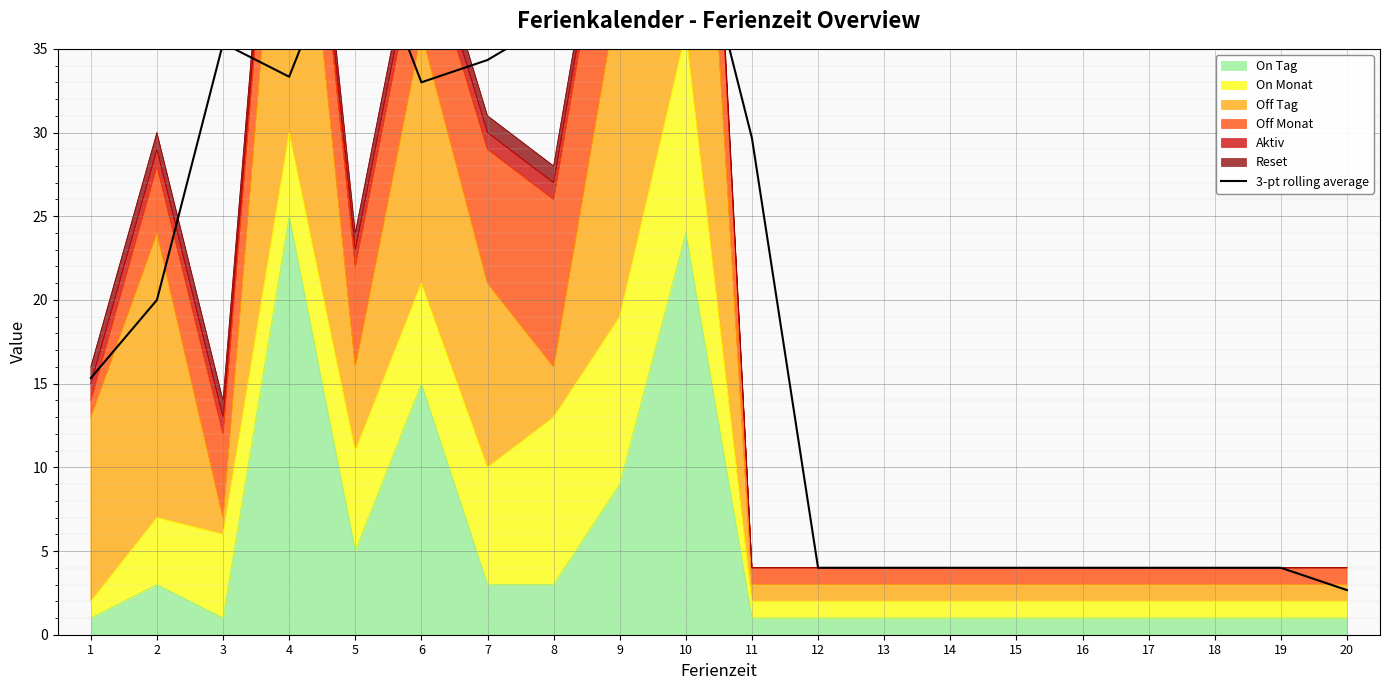

At which category does the data reach its first local peak?

3